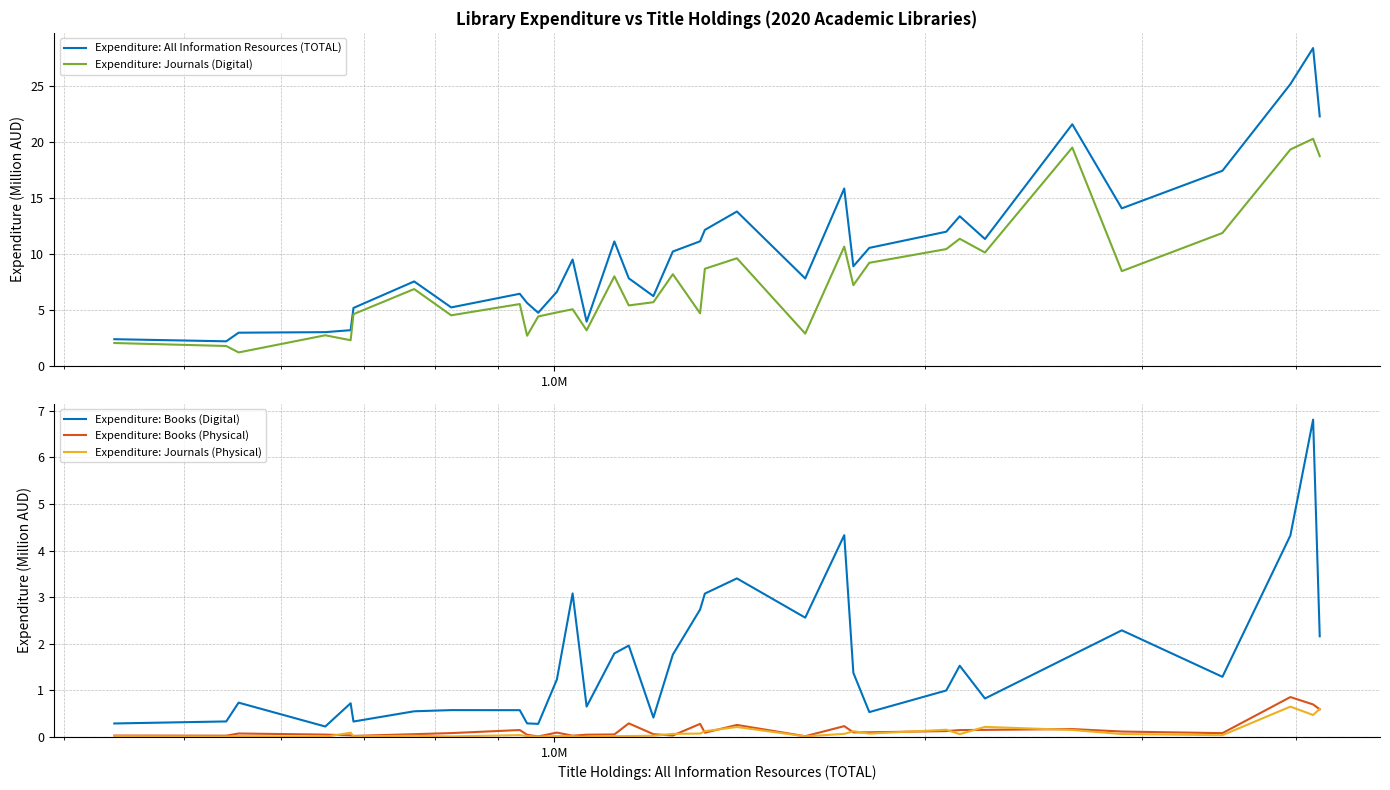

True or false: Expenditure: Journals (Physical) and Expenditure: Books (Digital) cross at least once.

False